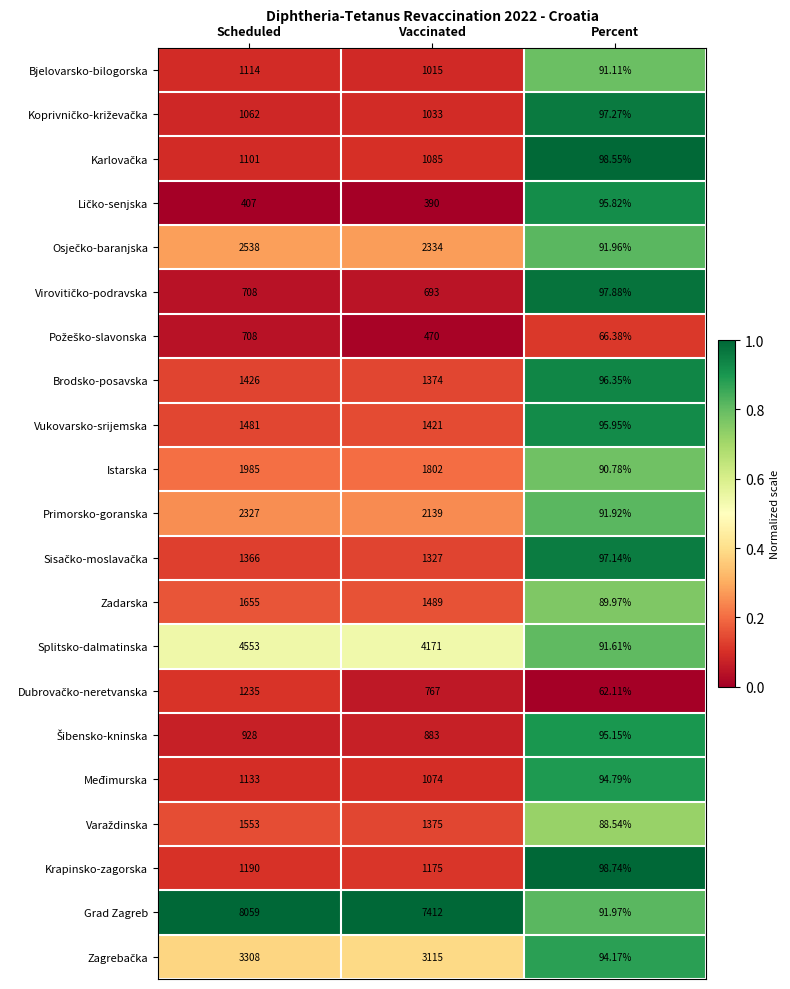

How many series are shown in this chart?

21